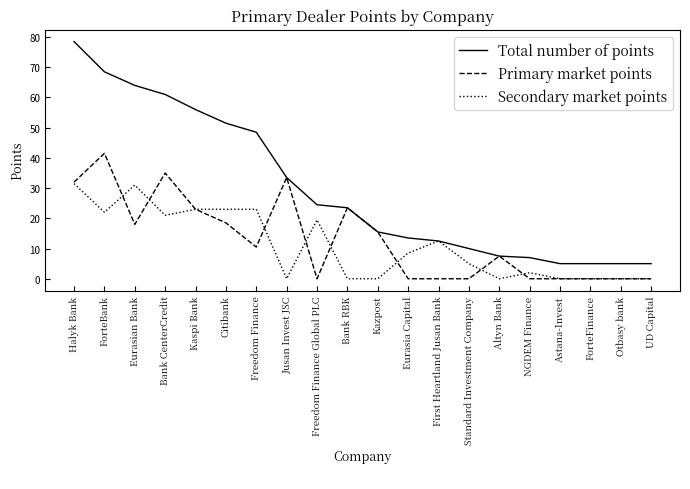

Reading right to left, list all the values displayed in this chart.

Total number of points: UD Capital=5.0	Otbasy bank=5.0	ForteFinance=5.0	Astana-Invest=5.0	NGDEM Finance=7.0	Altyn Bank=7.5	Standard Investment Company=10.0	First Heartland Jusan Bank=12.5	Eurasia Capital=13.5	Kazpost=15.5	Bank RBK=23.5	Freedom Finance Global PLC=24.5	Jusan Invest JSC=33.5	Freedom Finance=48.5	Citibank=51.5	Kaspi Bank=56.0	Bank CenterCredit=61.0	Eurasian Bank=64.0	ForteBank=68.5	Halyk Bank=78.5
Primary market points: UD Capital=0.0	Otbasy bank=0.0	ForteFinance=0.0	Astana-Invest=0.0	NGDEM Finance=0.0	Altyn Bank=7.5	Standard Investment Company=0.0	First Heartland Jusan Bank=0.0	Eurasia Capital=0.0	Kazpost=15.5	Bank RBK=23.5	Freedom Finance Global PLC=0.0	Jusan Invest JSC=33.5	Freedom Finance=10.5	Citibank=18.5	Kaspi Bank=23.0	Bank CenterCredit=35.0	Eurasian Bank=18.0	ForteBank=41.5	Halyk Bank=32.0
Secondary market points: UD Capital=0.0	Otbasy bank=0.0	ForteFinance=0.0	Astana-Invest=0.0	NGDEM Finance=2.0	Altyn Bank=0.0	Standard Investment Company=5.0	First Heartland Jusan Bank=12.5	Eurasia Capital=8.5	Kazpost=0.0	Bank RBK=0.0	Freedom Finance Global PLC=19.5	Jusan Invest JSC=0.0	Freedom Finance=23.0	Citibank=23.0	Kaspi Bank=23.0	Bank CenterCredit=21.0	Eurasian Bank=31.0	ForteBank=22.0	Halyk Bank=31.5